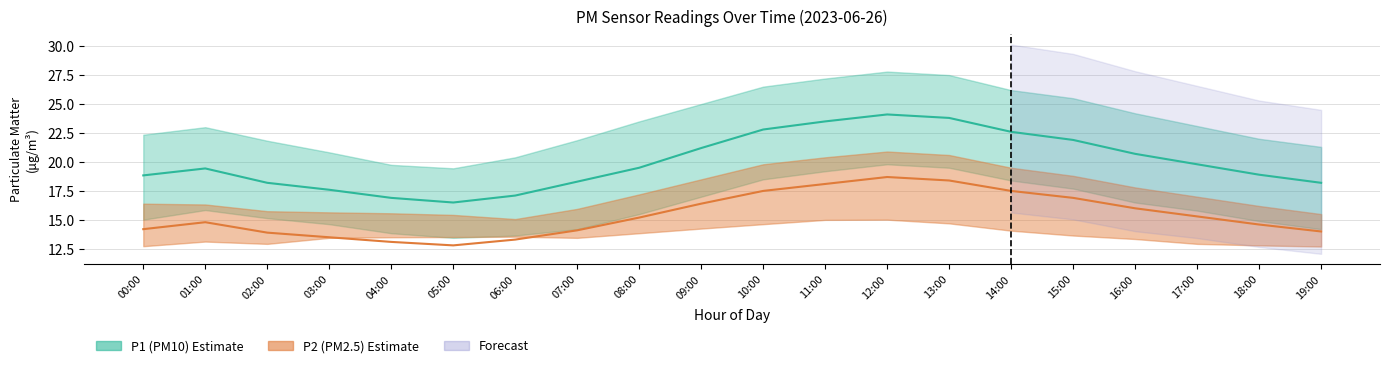

At which category does P2_upper reach its first local valley?

06:00